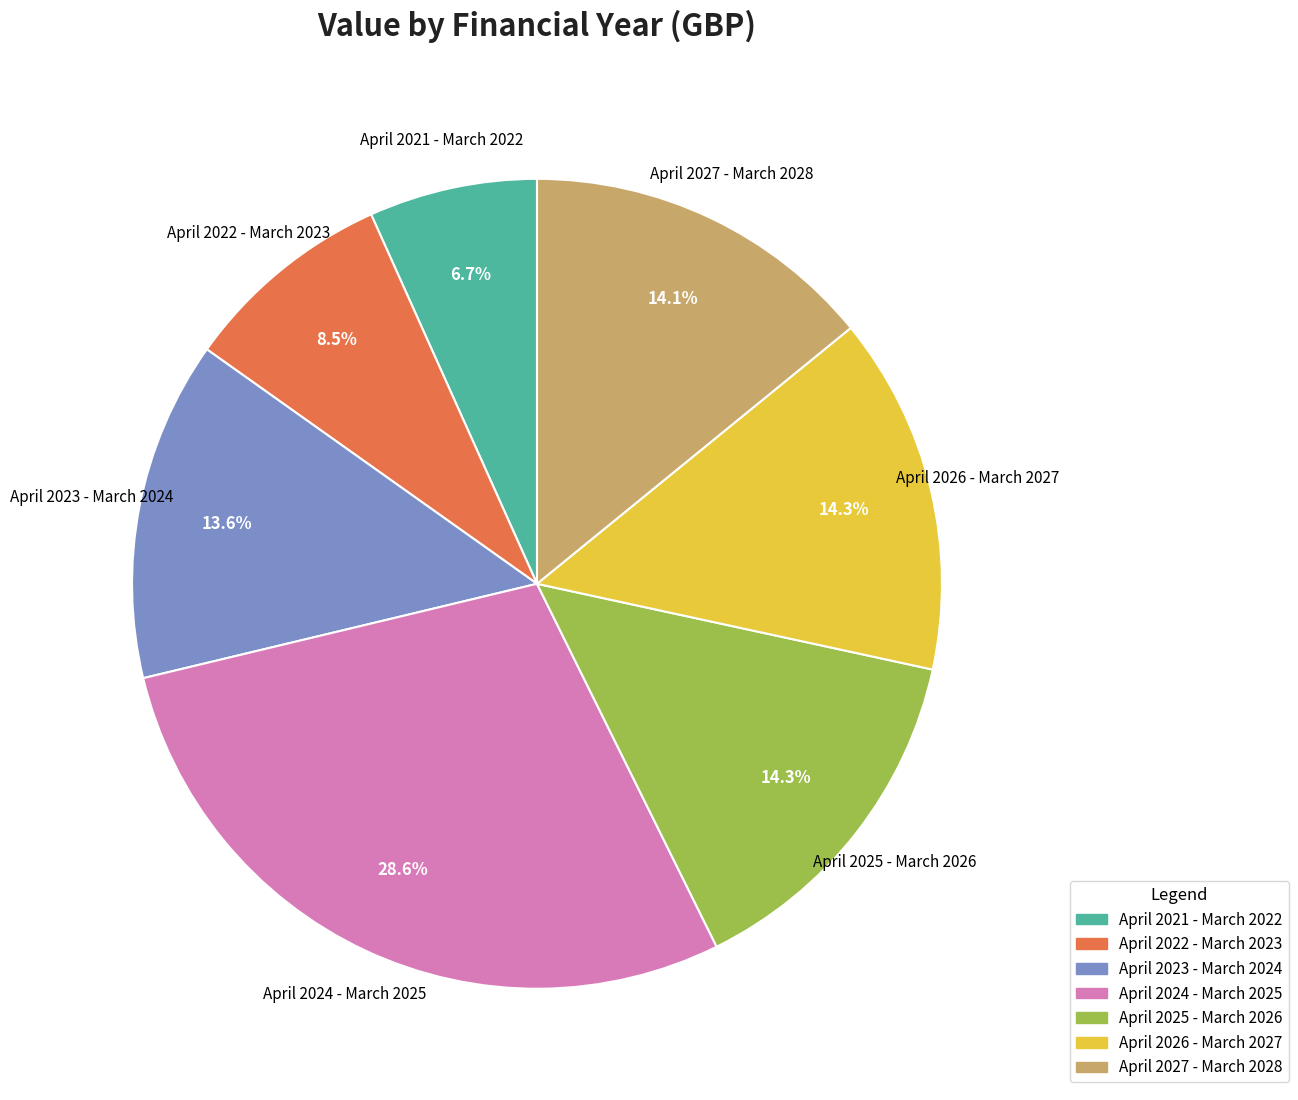

Between April 2022 - March 2023 and April 2024 - March 2025, which is larger?

April 2024 - March 2025